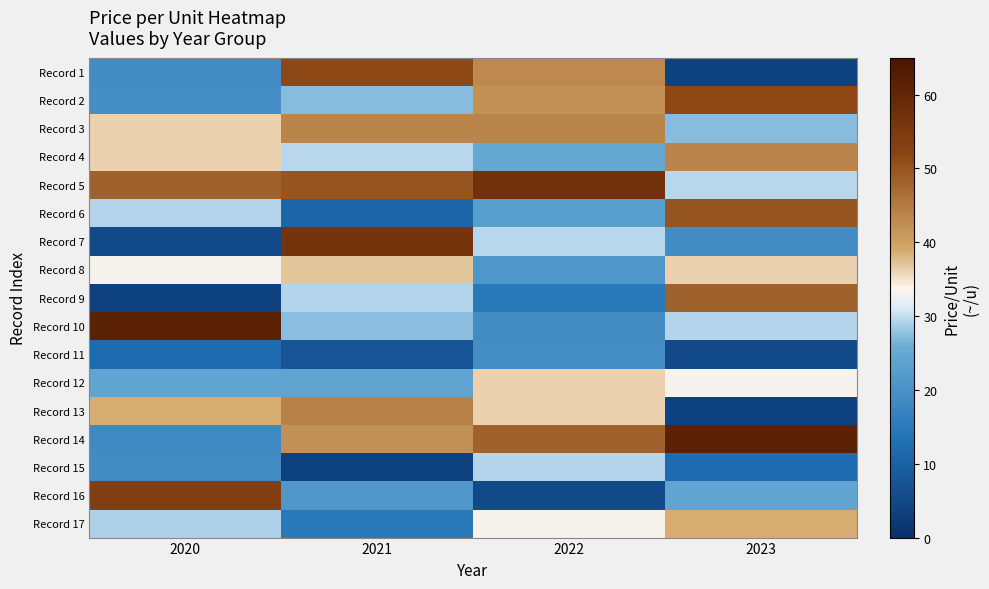

What is the smallest value displayed?

3.6